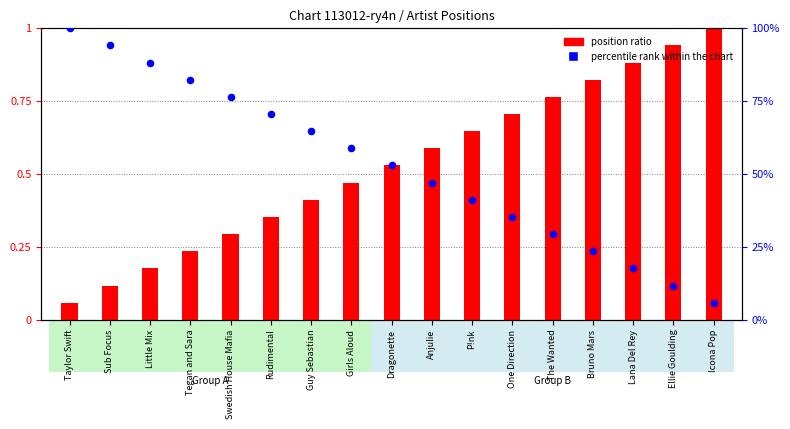

Which series contains the highest Y value?

position ratio